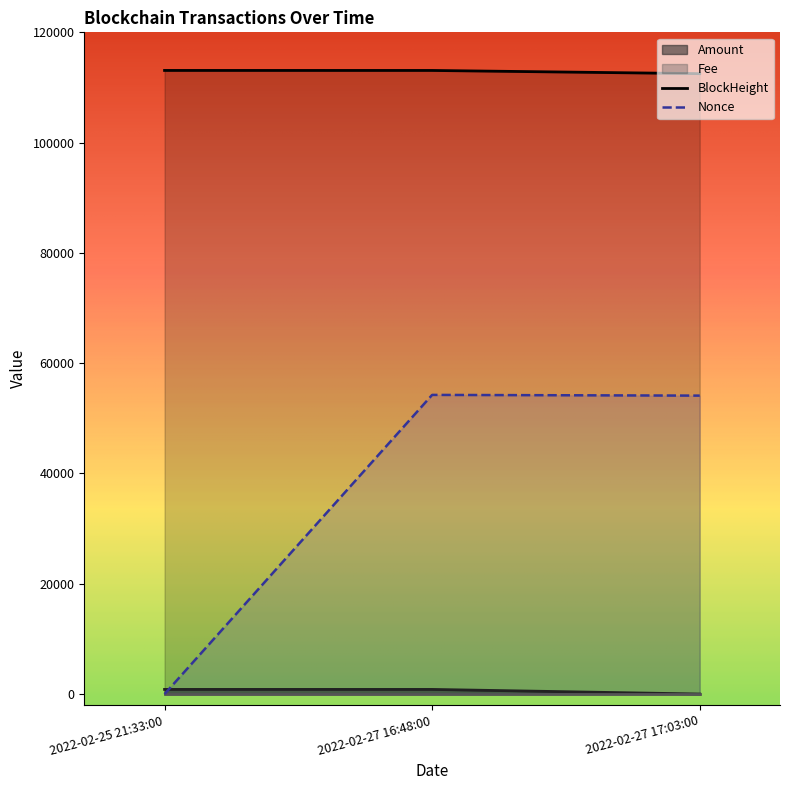

Rank the categories by Nonce value from highest to lowest.

2022-02-27 16:48:00, 2022-02-27 17:03:00, 2022-02-25 21:33:00